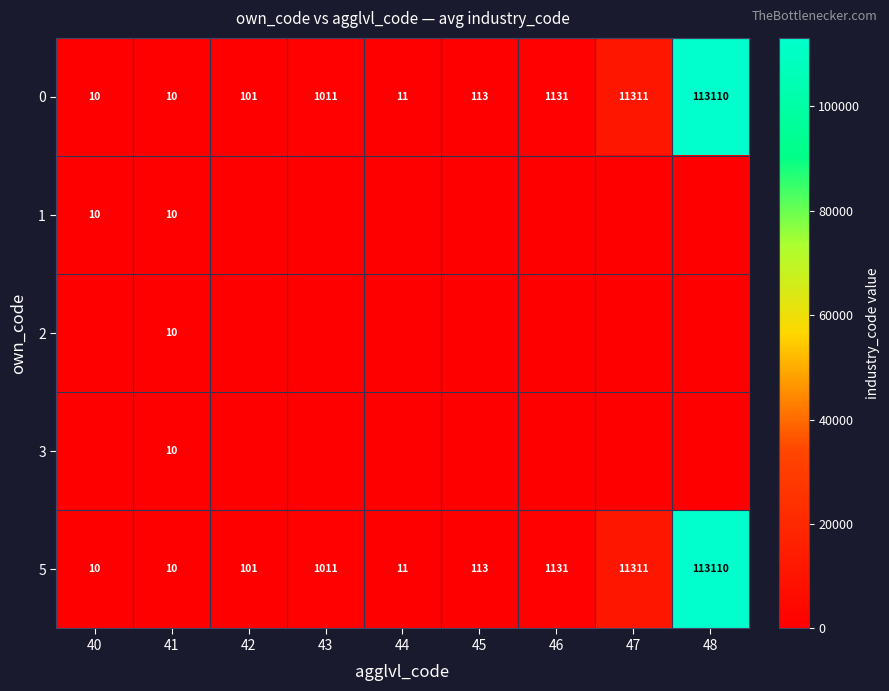

At which label is 5 closest to 56560?

47